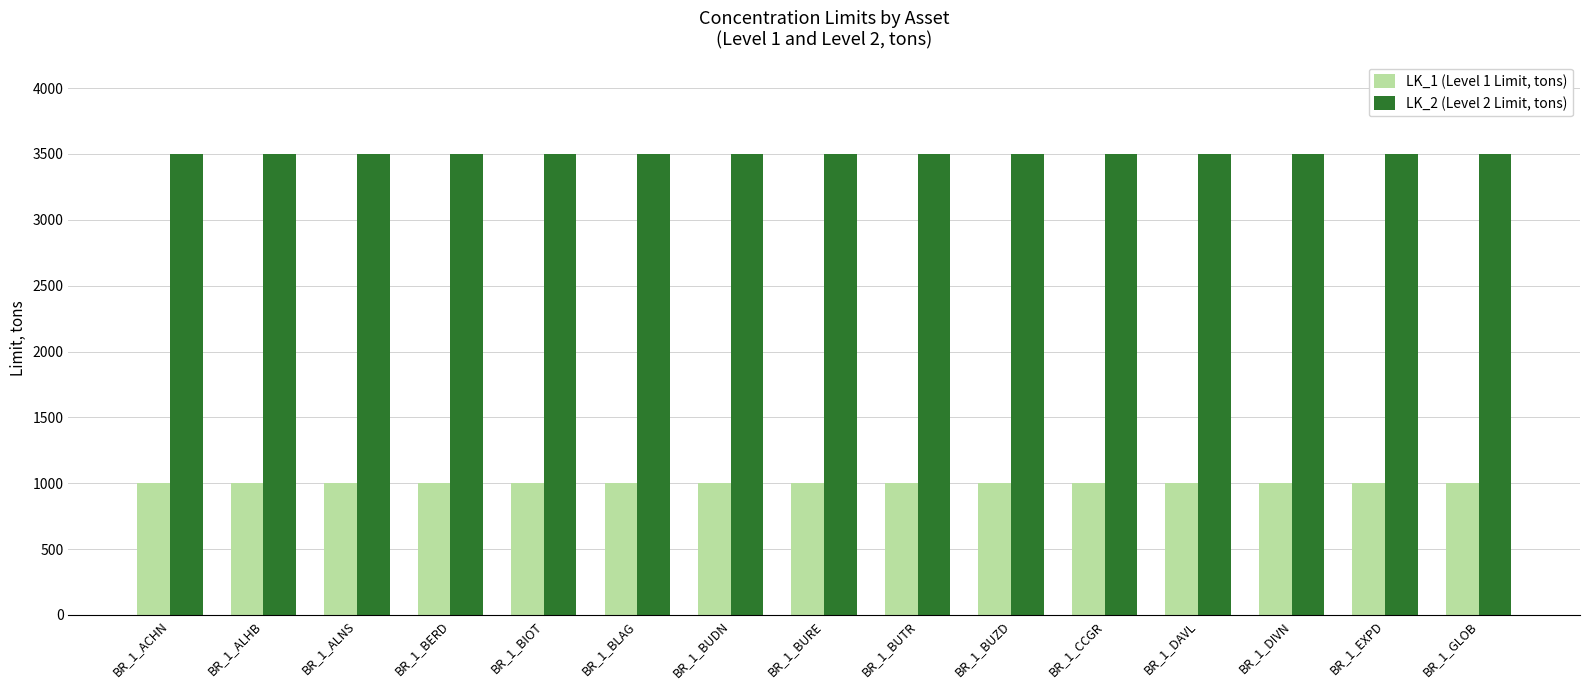

What is the spread (max minus min) of values at BR_1_BUDN?

2500